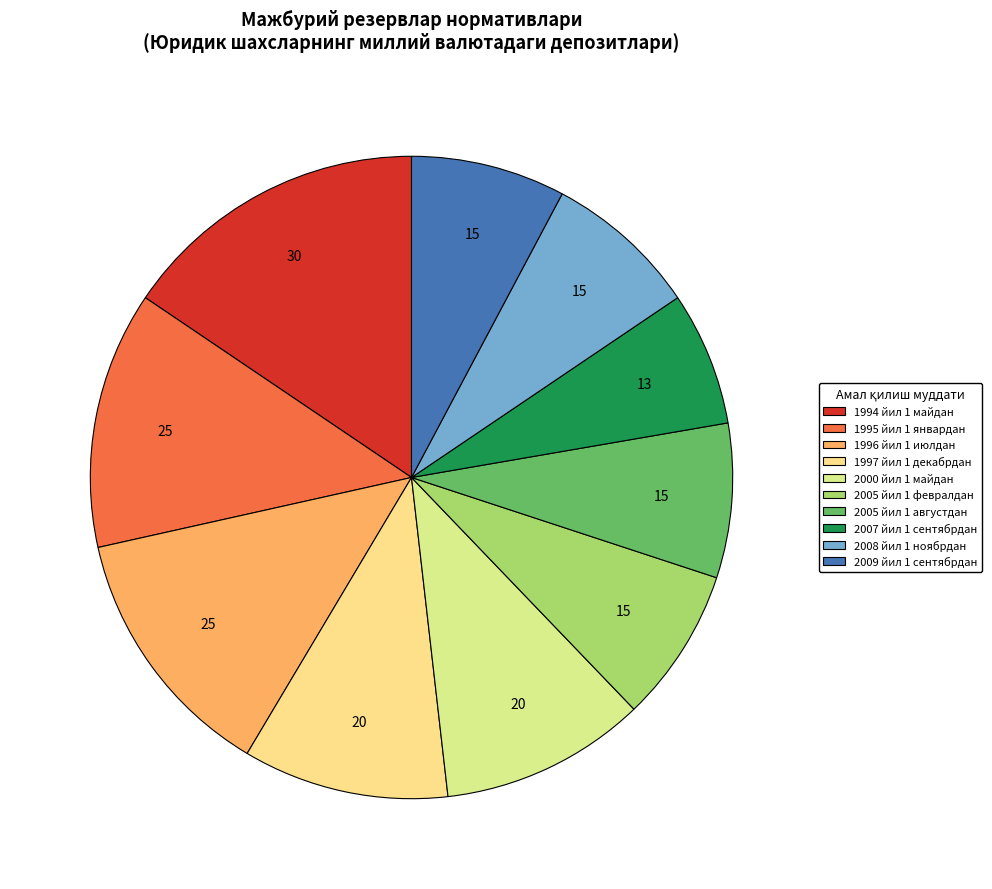

Is there any slice that represents more than half of the pie?

No